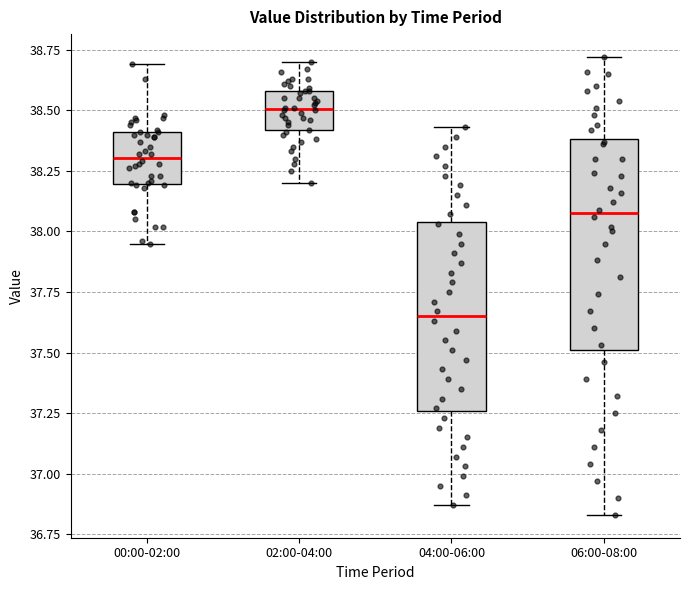

Which box's median line is the lowest?

04:00-06:00